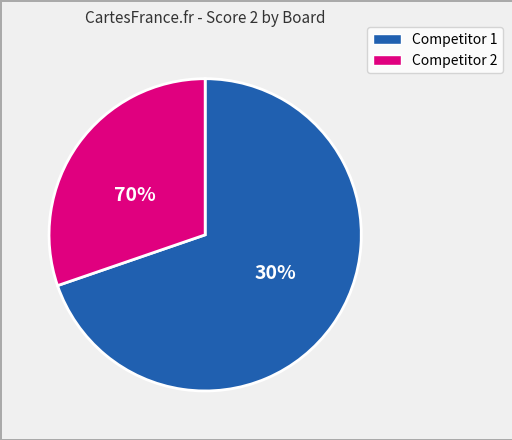

Is the sum of 5 and 3 greater than half?

Yes